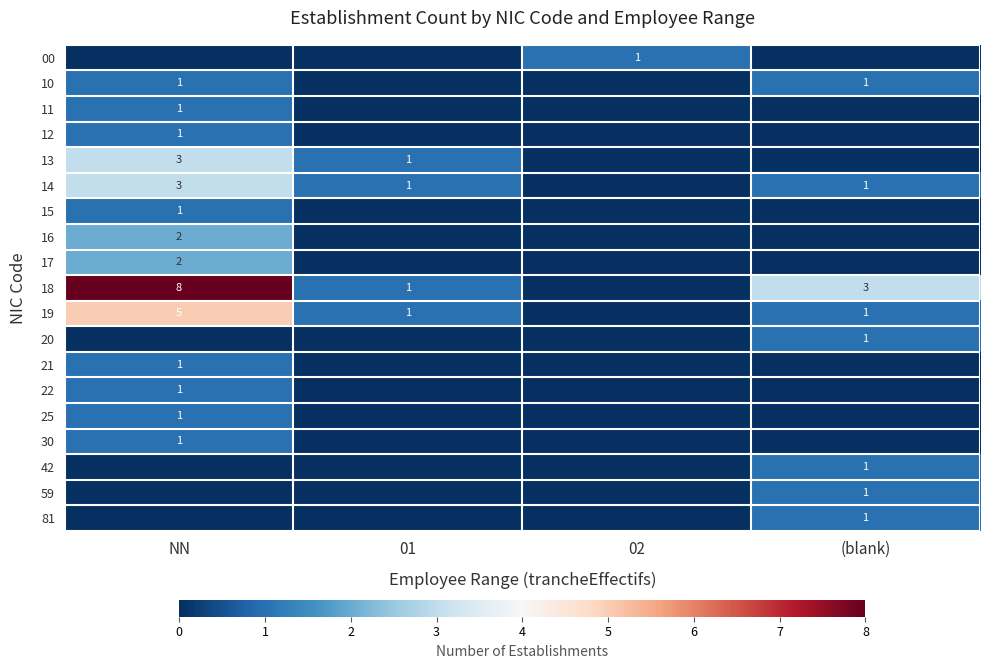

What is the sum of the 14 values at 01 and NN?

4